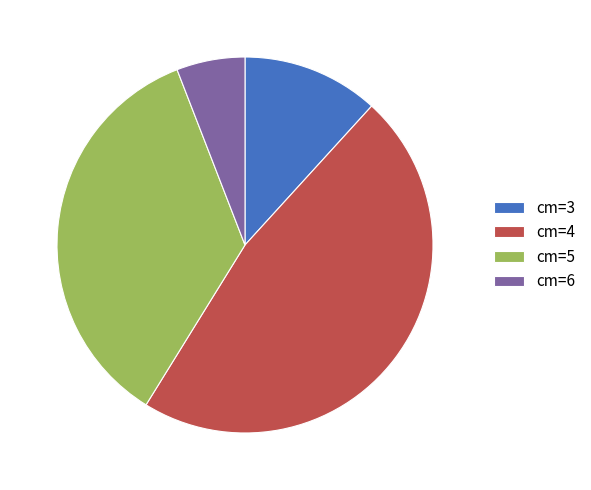

Rank the categories by value from highest to lowest.

cm=4, cm=5, cm=3, cm=6